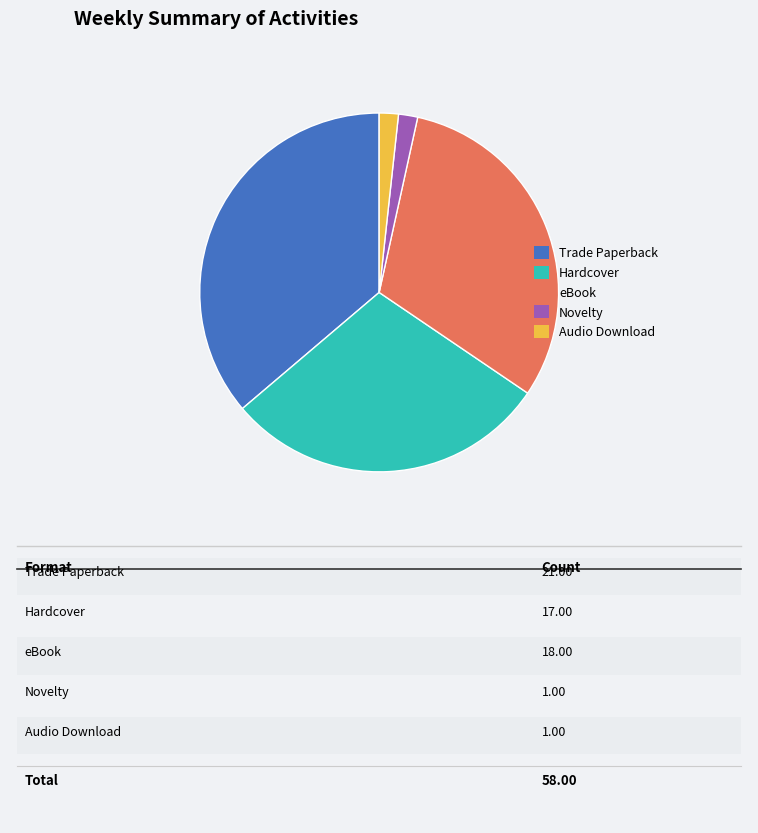

Does Novelty account for over 50% of the chart?

No